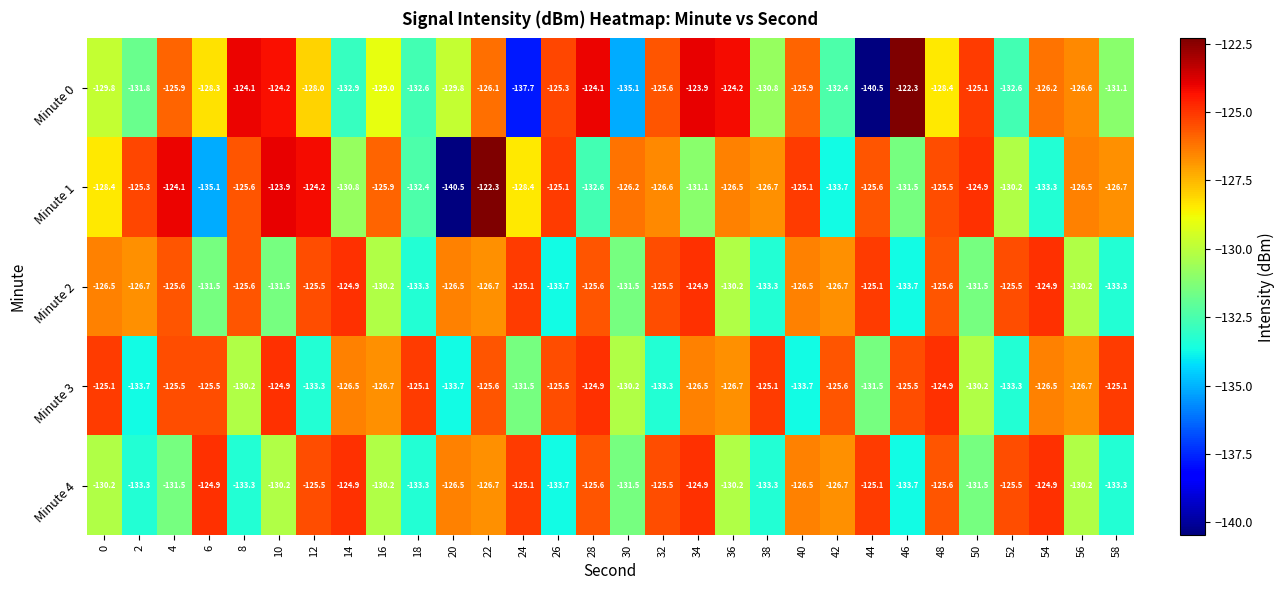

Which series has the largest total across all categories?

Minute 3